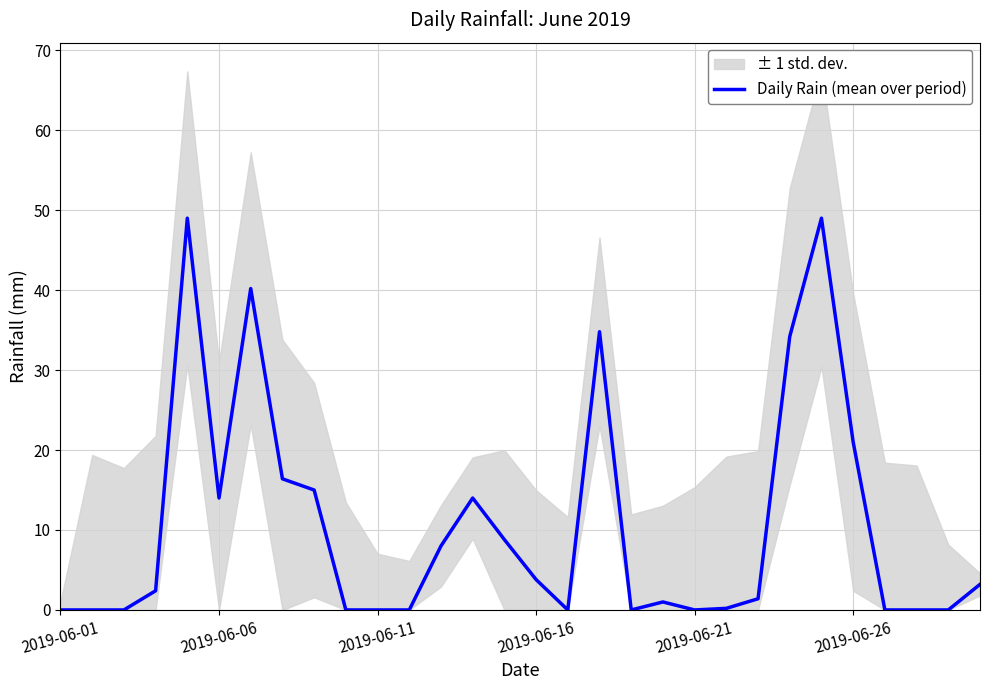

At which label is Daily Rain (mean over period) closest to 24?

2019-06-26